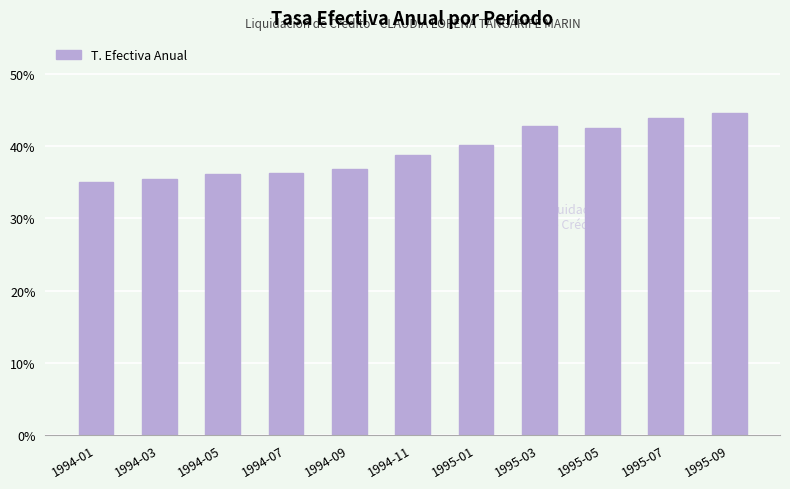

What position from the right is 1995-07?

2